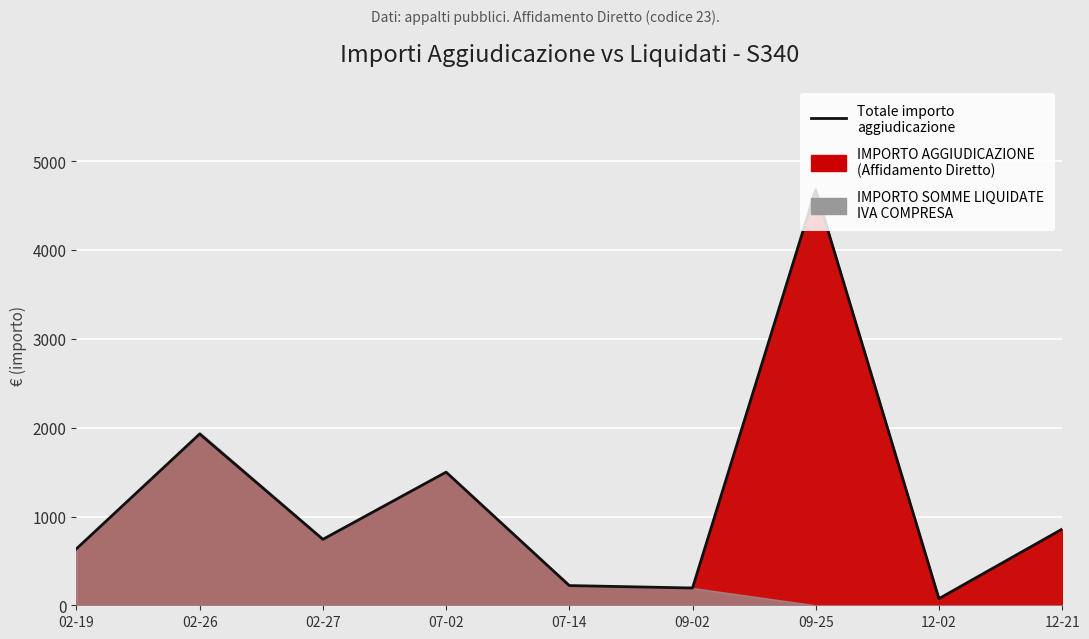

Reading left to right, list all the values displayed in this chart.

637.0	1930.1	742.9	1500.0	222.0	194.7	4680.0	75.0	857.8